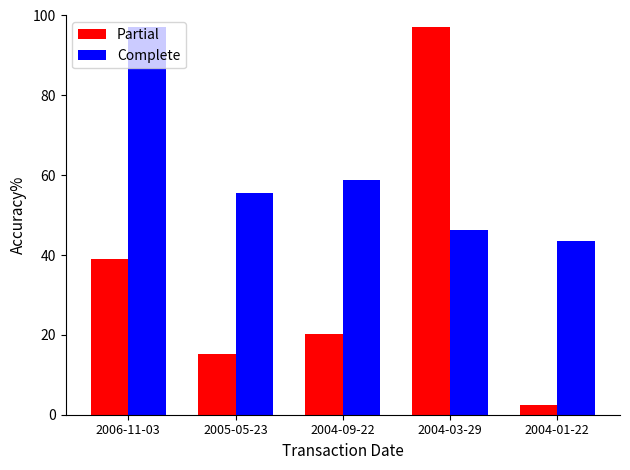

The value of Partial at 2005-05-23 is 24.1. True or false?

False